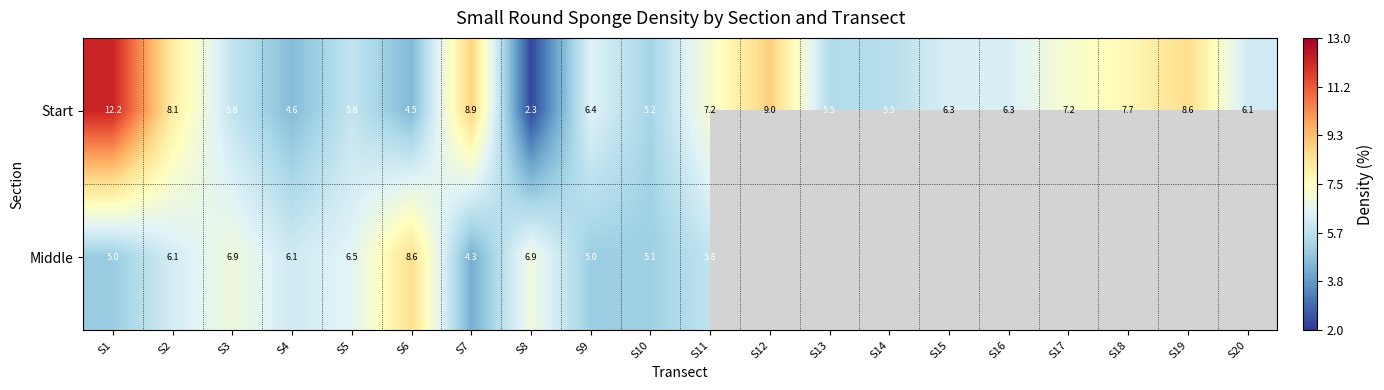

Rank the series at S9 from highest to lowest value.

Start, Middle